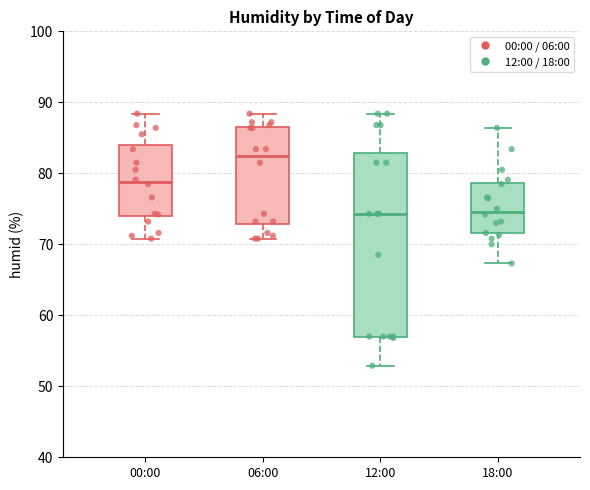

Where is the upper edge of the box for 18:00 on the y-axis? The values are not printed on the chart, so give them approximately, as read against the axis.

79